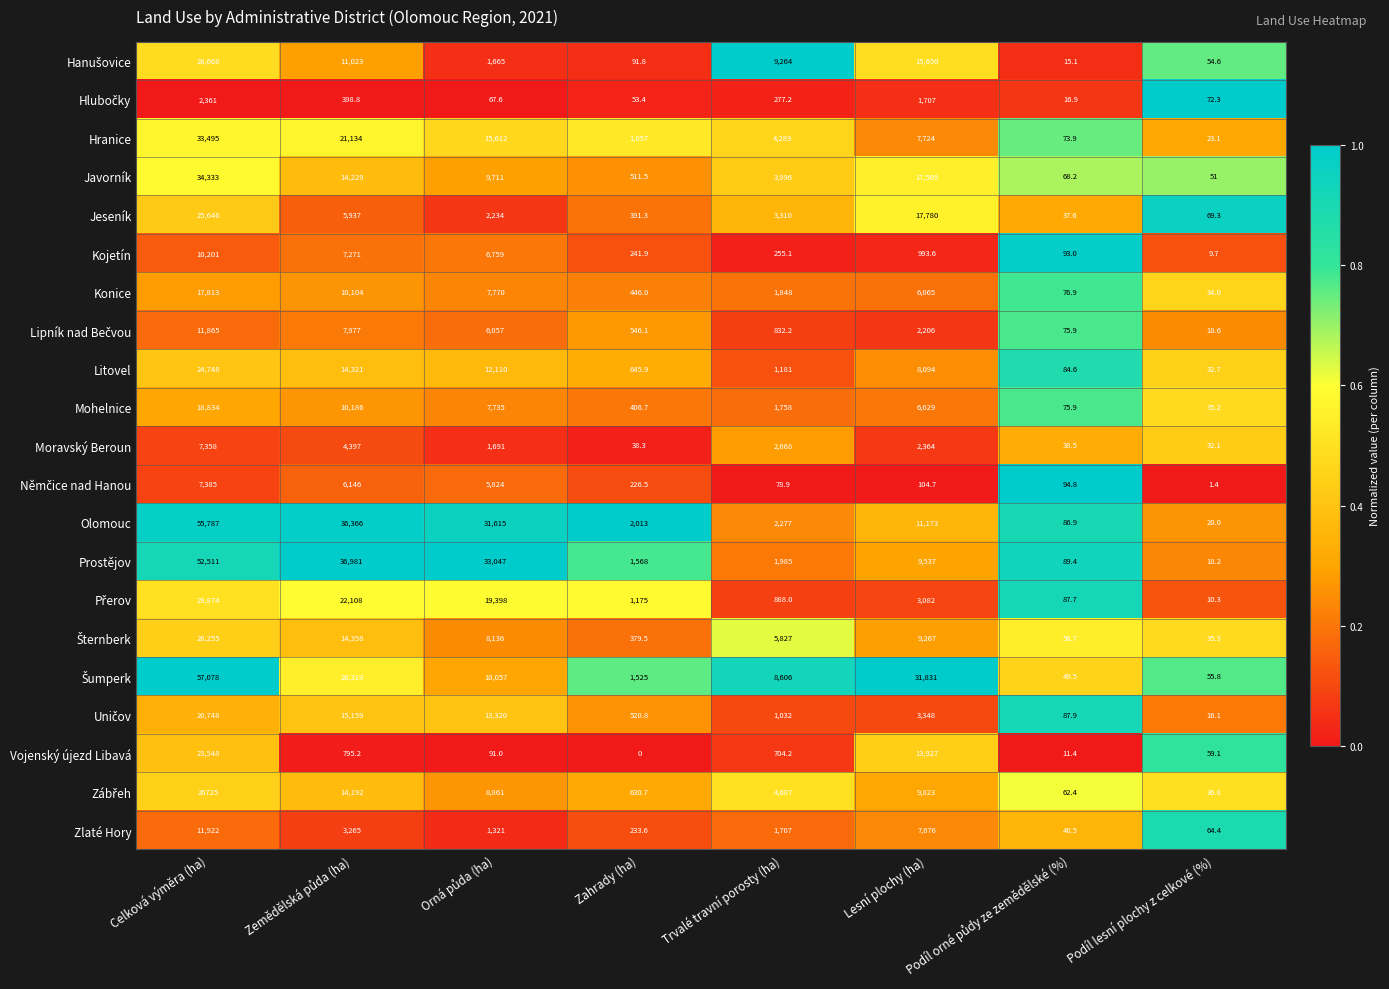

What is the difference between the highest and lowest values at Podíl lesní plochy z celkové (%)?

70.9